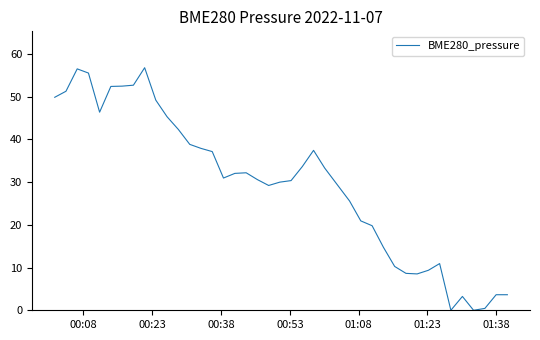

What is the maximum value shown in the chart?

56.8